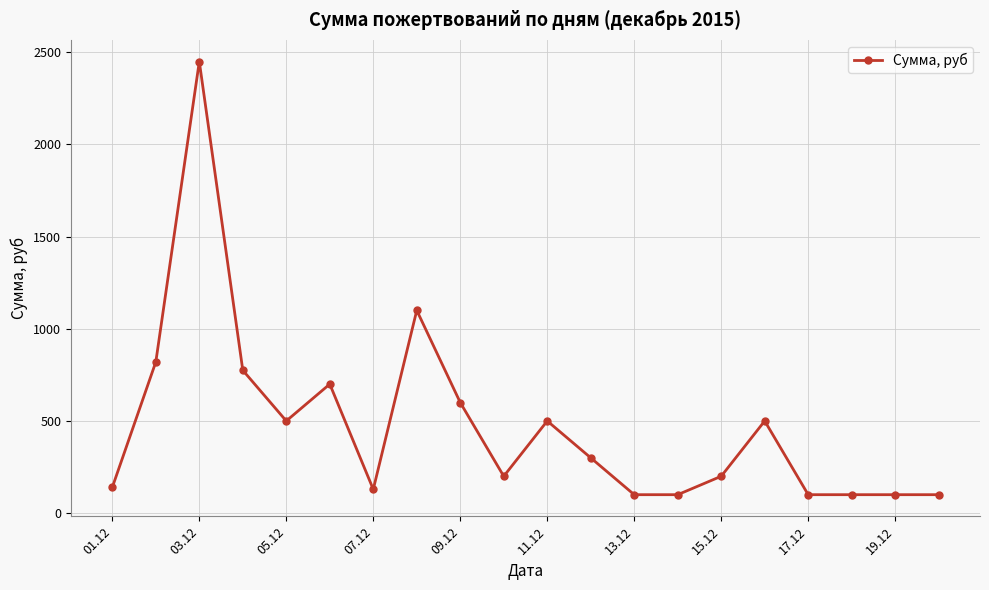

What is the difference between the second highest and second lowest values?

1000